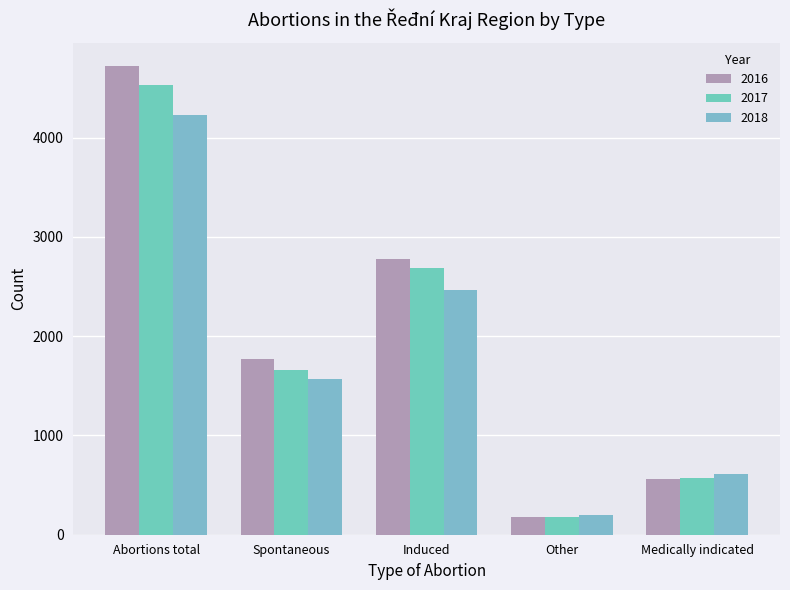

List the series in order of their overall mean, highest first.

2016, 2017, 2018